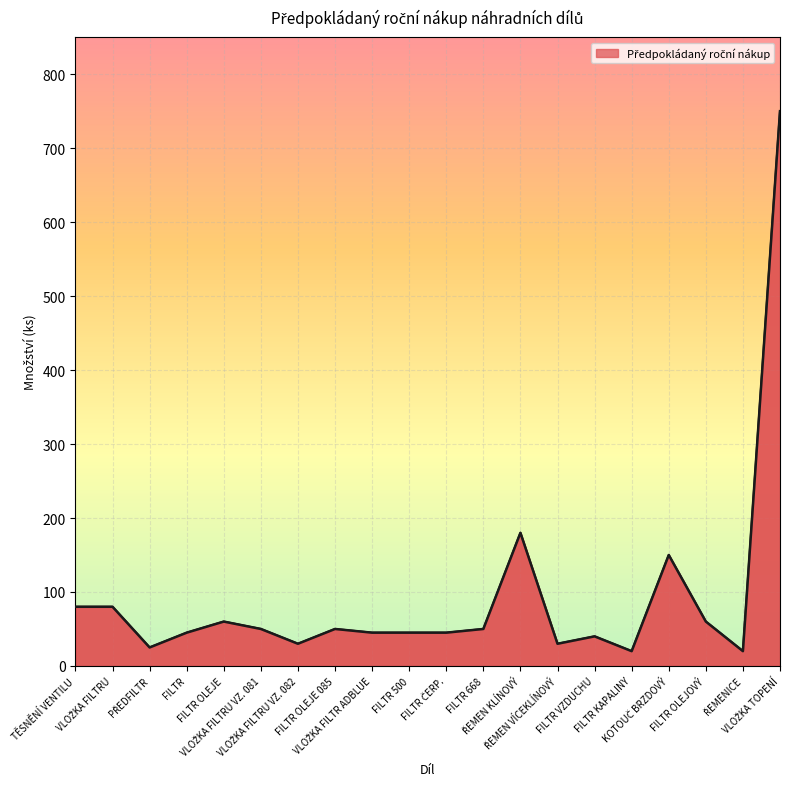

What is the greatest value displayed?

750